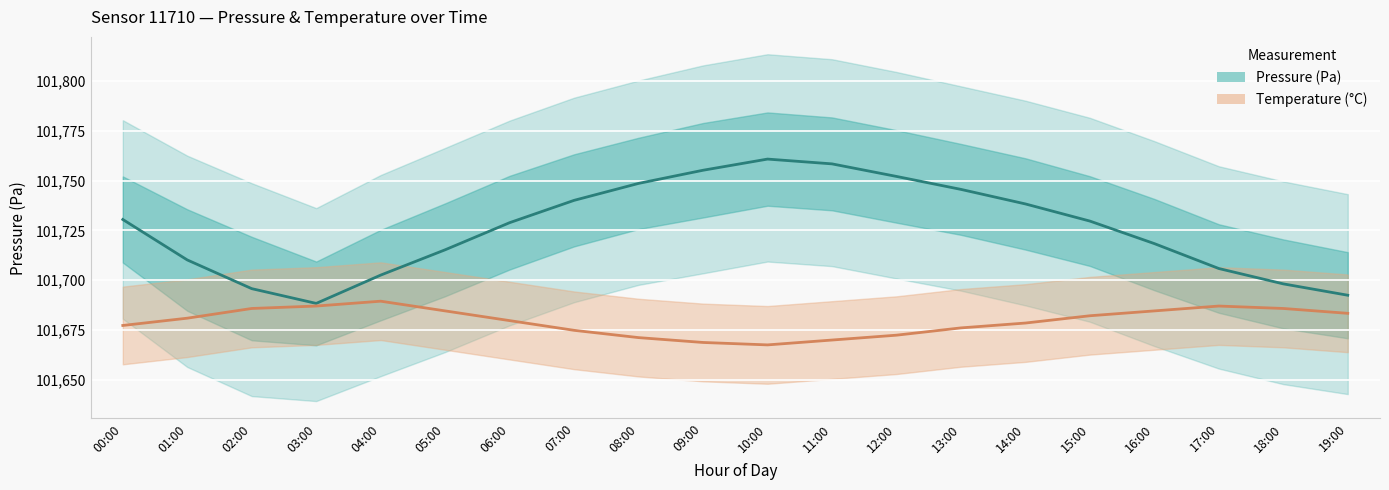

What is the average value of the Pressure (Pa) series?

101725.8